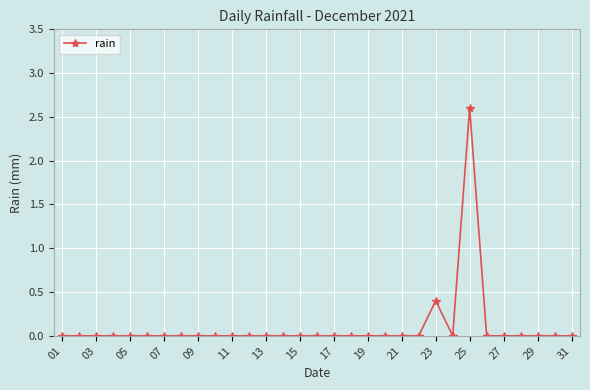

What is the sum of all values?

3.0